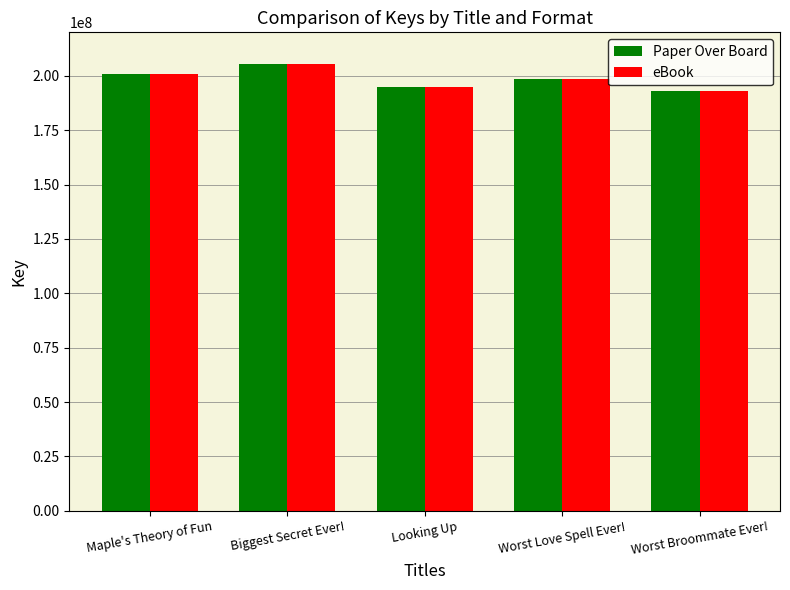

What is the difference between the maximum and second lowest values in the Paper Over Board series?

10535834